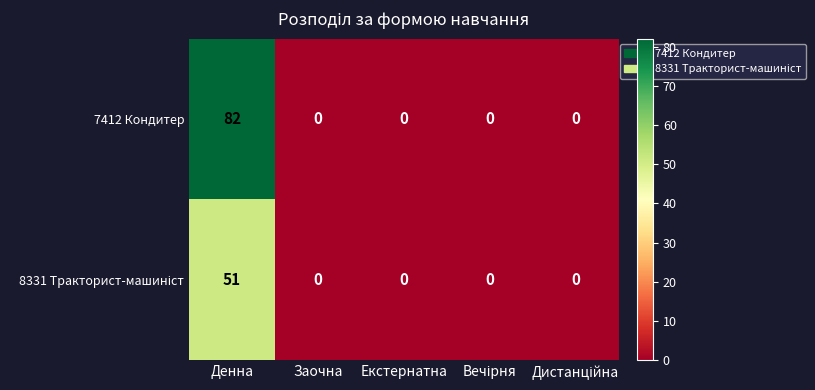

What is the maximum value shown in the chart?

82